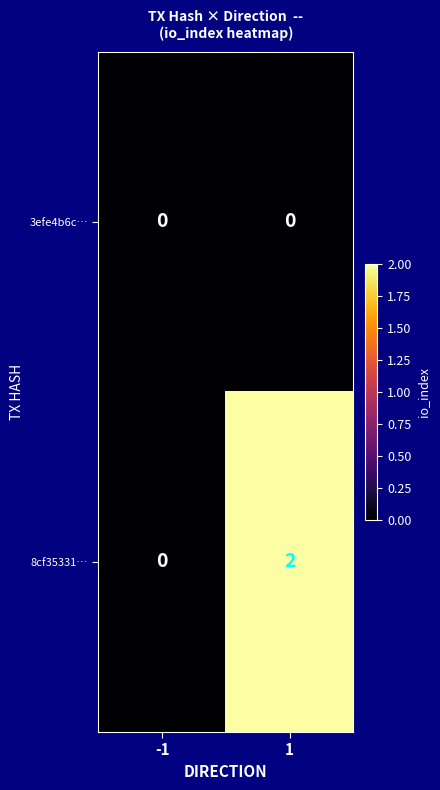

How many distinct data groups are displayed?

2